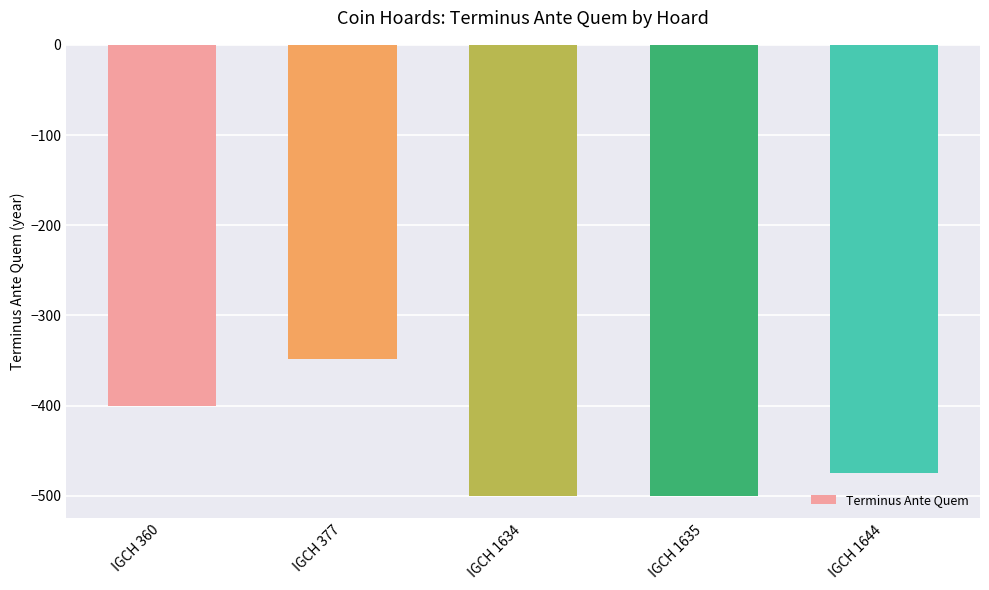

How many bars are there in total?

5